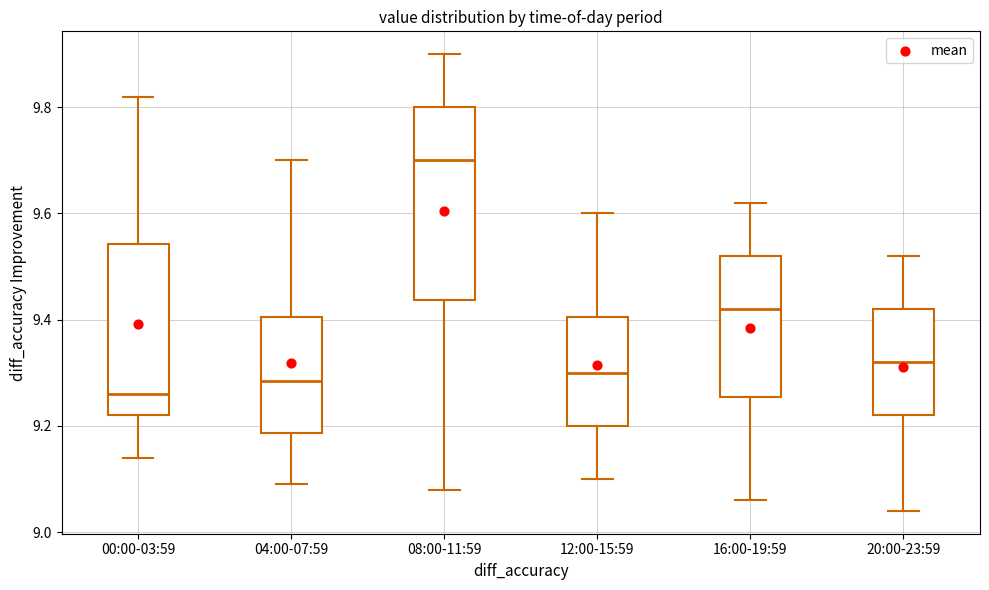

Reading left to right, read every box against the y-axis: the position of its median line, the range the box covers, and the ends of its whiskers. The values are not printed on the chart, so give them approximately, as read against the axis.

00:00-03:59: median 9.26, box 9.22 to 9.54, whiskers 9.14 to 9.82
04:00-07:59: median 9.28, box 9.18 to 9.40, whiskers 9.10 to 9.70
08:00-11:59: median 9.70, box 9.44 to 9.80, whiskers 9.08 to 9.90
12:00-15:59: median 9.30, box 9.20 to 9.40, whiskers 9.10 to 9.60
16:00-19:59: median 9.42, box 9.26 to 9.52, whiskers 9.06 to 9.62
20:00-23:59: median 9.32, box 9.22 to 9.42, whiskers 9.04 to 9.52